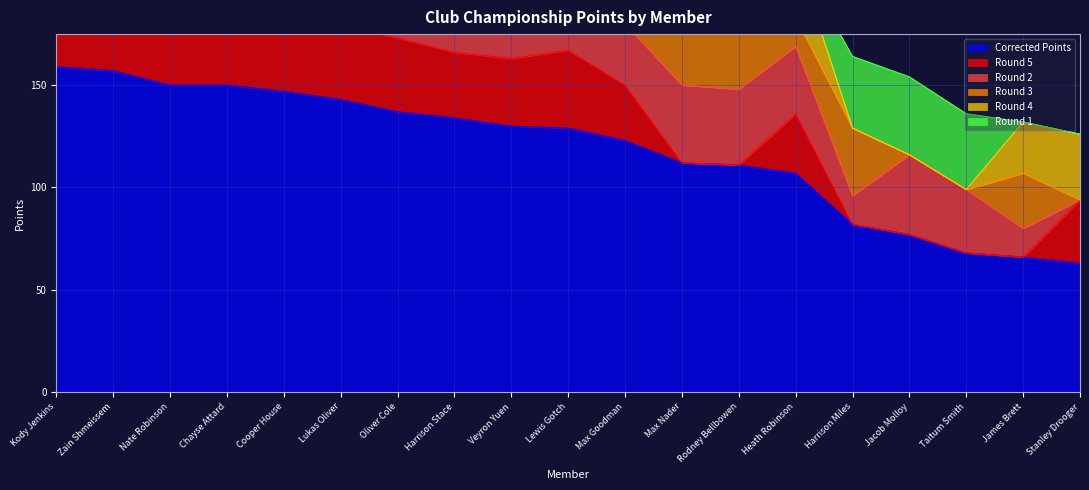

What is the label of the 12th point from the left?

Max Nader